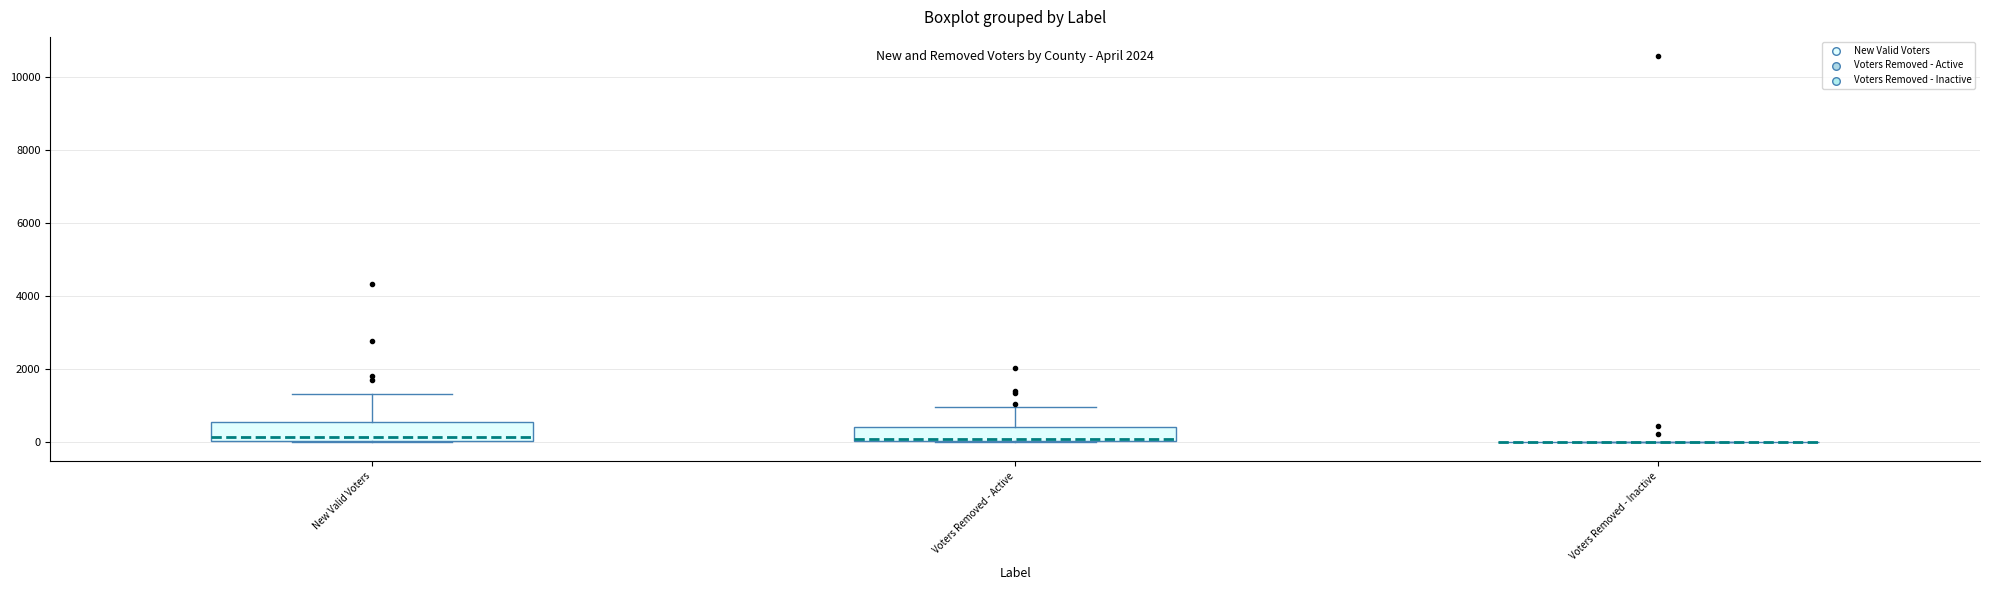

Reading left to right, transcribe this box plot: for each box, give where its median line is, the range the box spans, and where its two whiskers end, as read against the y-axis. The values are not printed on the chart, so give them approximately, as read against the axis.

New Valid Voters: median 200, box 0 to 600, whiskers 0 to 1400
Voters Removed - Active: median 0 (just above the box's lower edge), box 0 to 400, whiskers 0 to 1000
Voters Removed - Inactive: box collapsed to a line at 0, whiskers 0 to 0